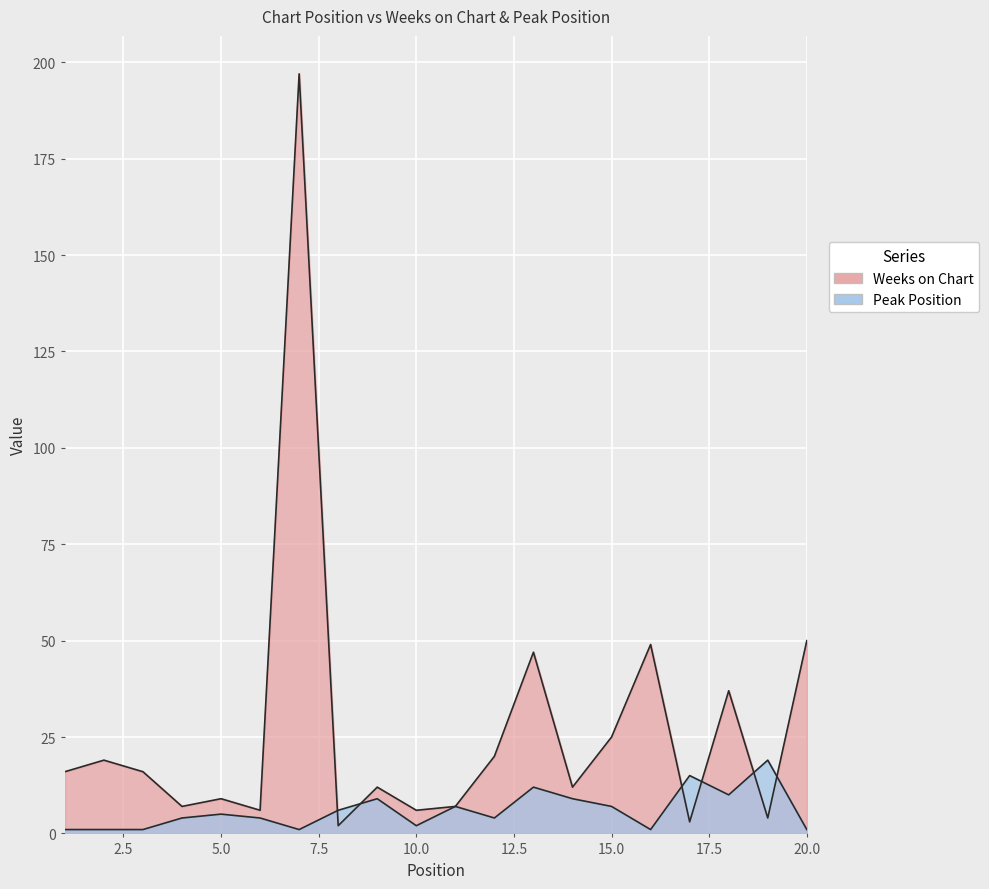

At which label does Peak Position reach its minimum?

1